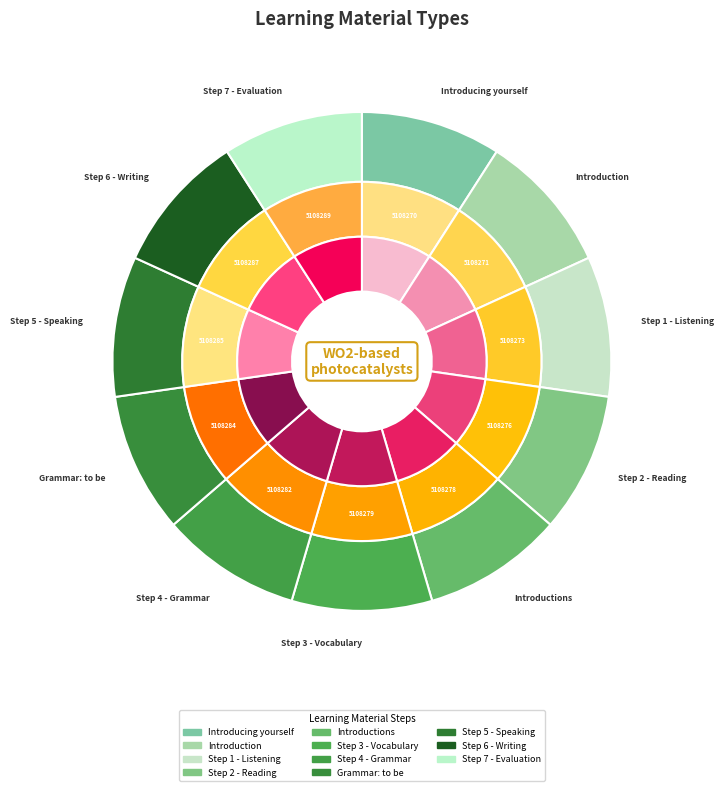

What percentage is the Step 4 - Grammar slice, to the nearest percent?

9%